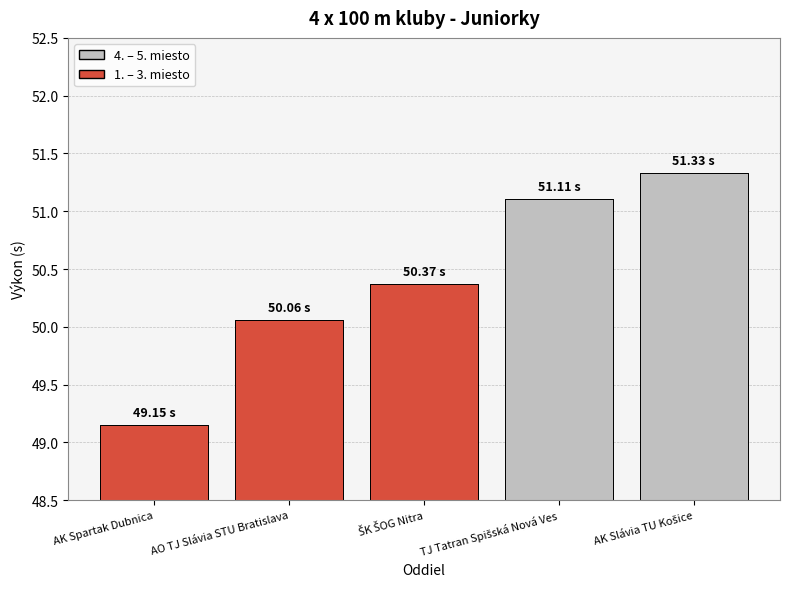

What is the average value?

50.4